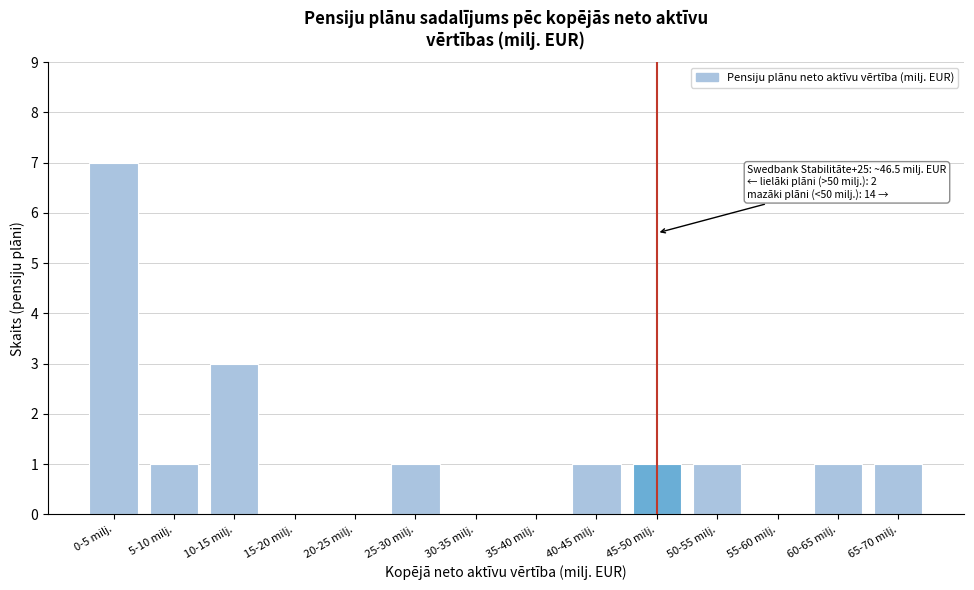

Is it true that the value at 0-5 milj. is 7?

True